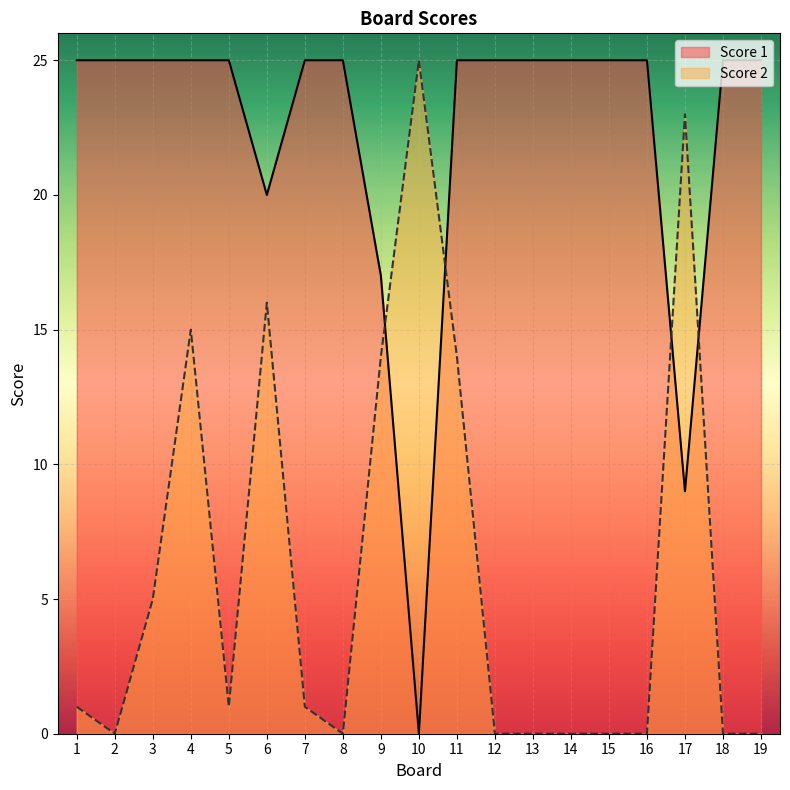

What are all the series names shown in the legend?

Score 1, Score 2